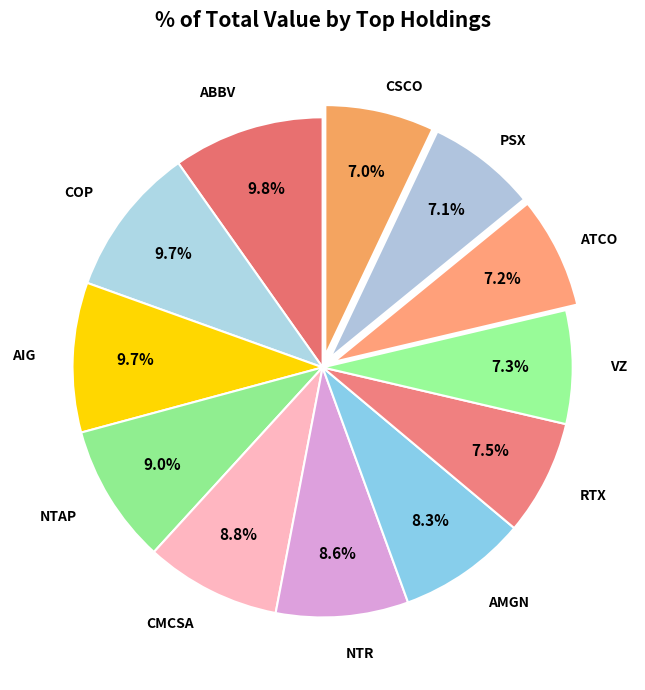

How many segments does this pie chart have?

12